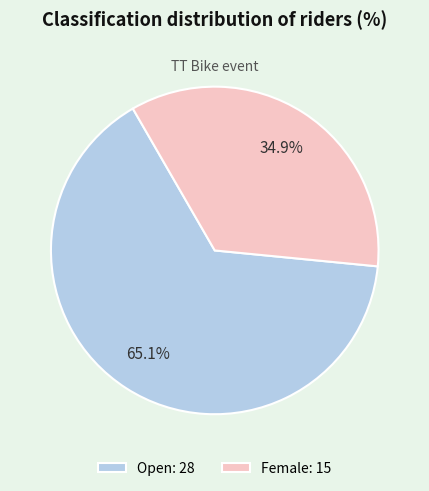

To the nearest percent, what is the average slice percentage?

50%